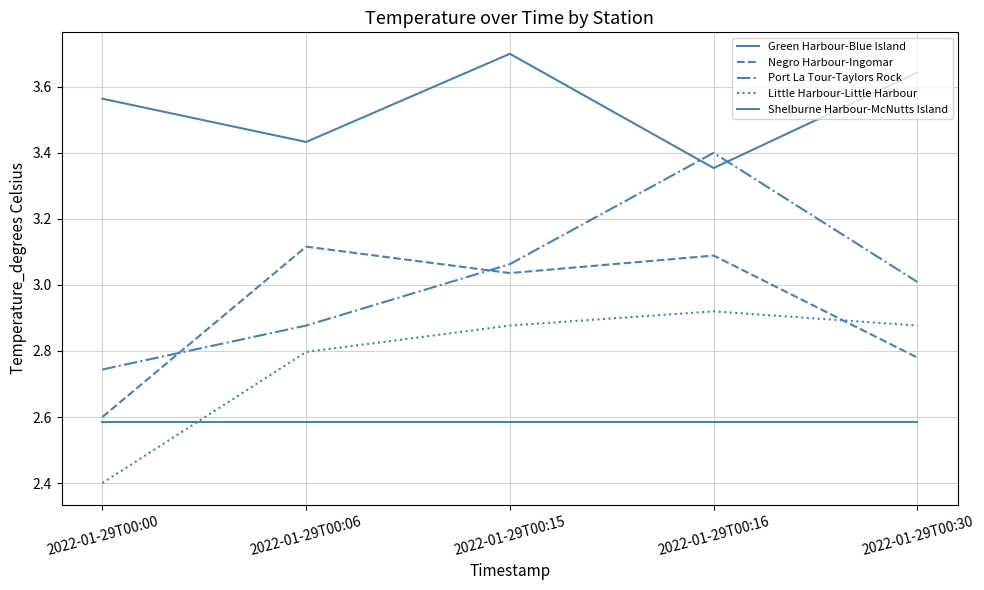

What is the sum of the Shelburne Harbour-McNutts Island values at 2022-01-29T00:06 and 2022-01-29T00:16?

6.8